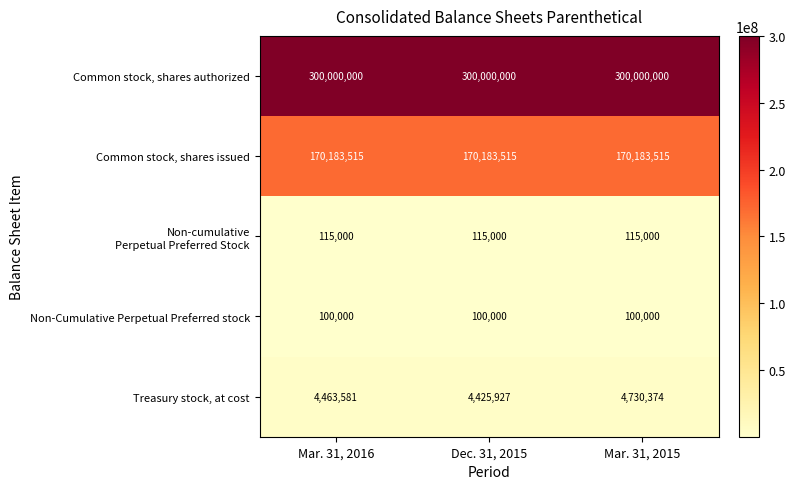

Is the value of Common stock, shares issued at Mar. 31, 2016 greater than the value of Non-Cumulative Perpetual Preferred stock at Mar. 31, 2015?

Yes